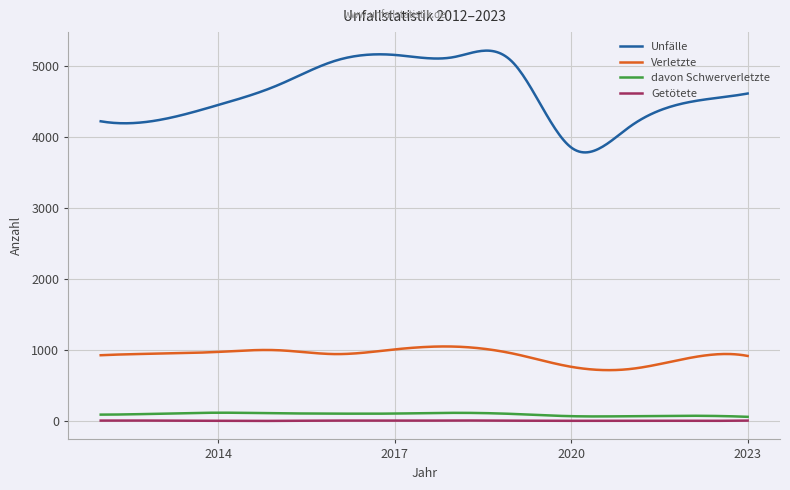

True or false: Getötete and Verletzte intersect in this chart.

False